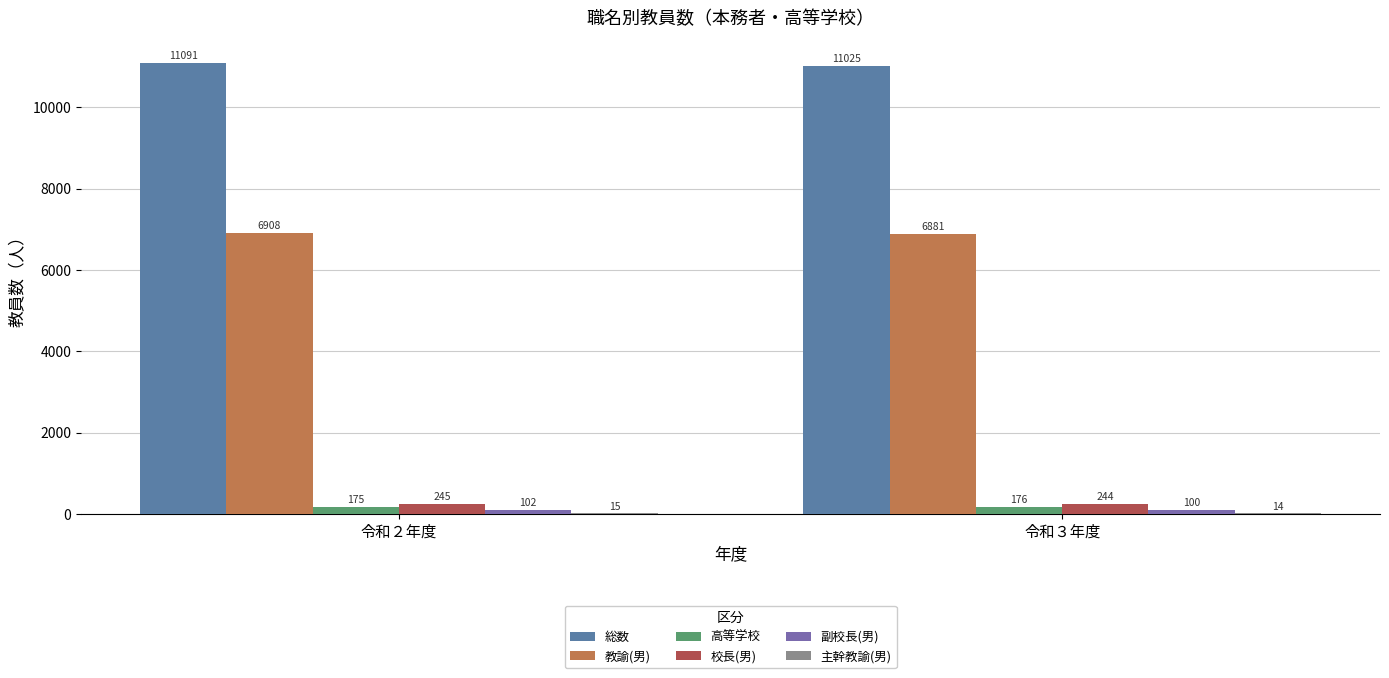

What position from the left is 令和３年度?

2